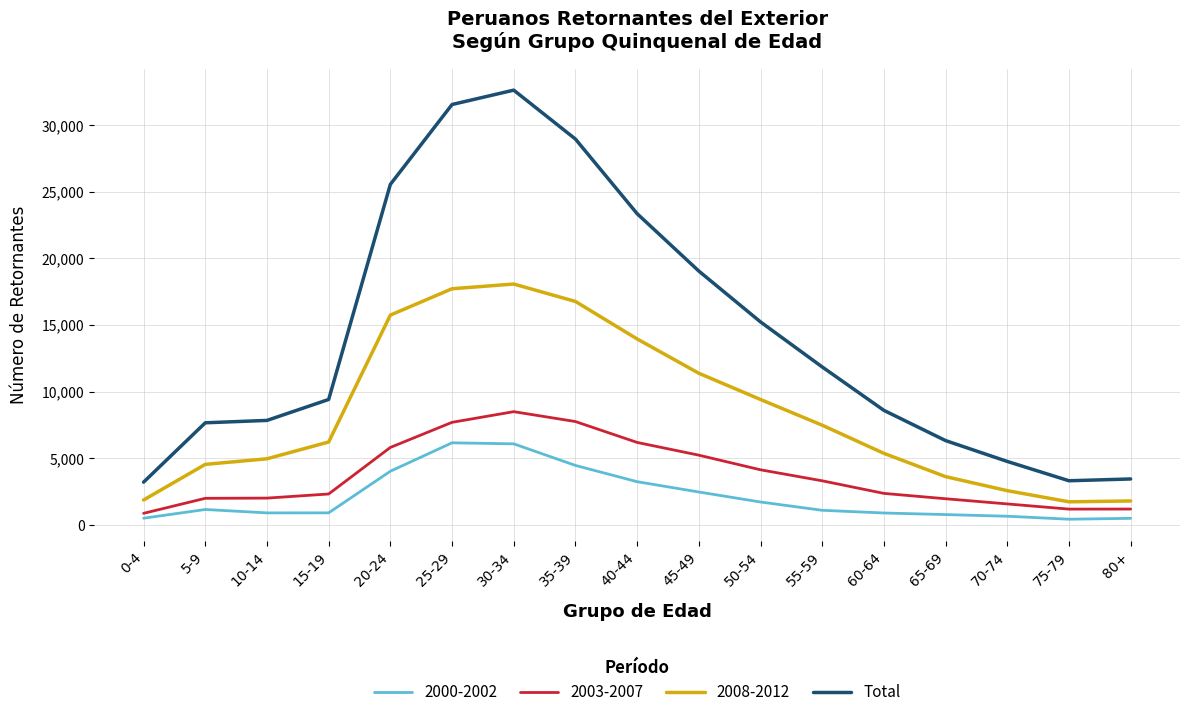

Which category has the highest value across all series?

30-34